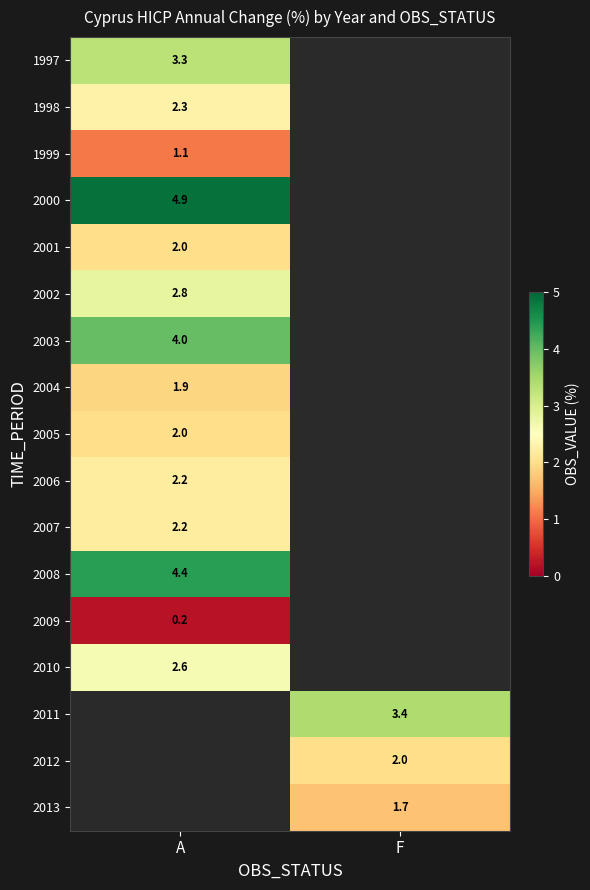

Is the value of 2013 at F greater than the value of 2008 at A?

No